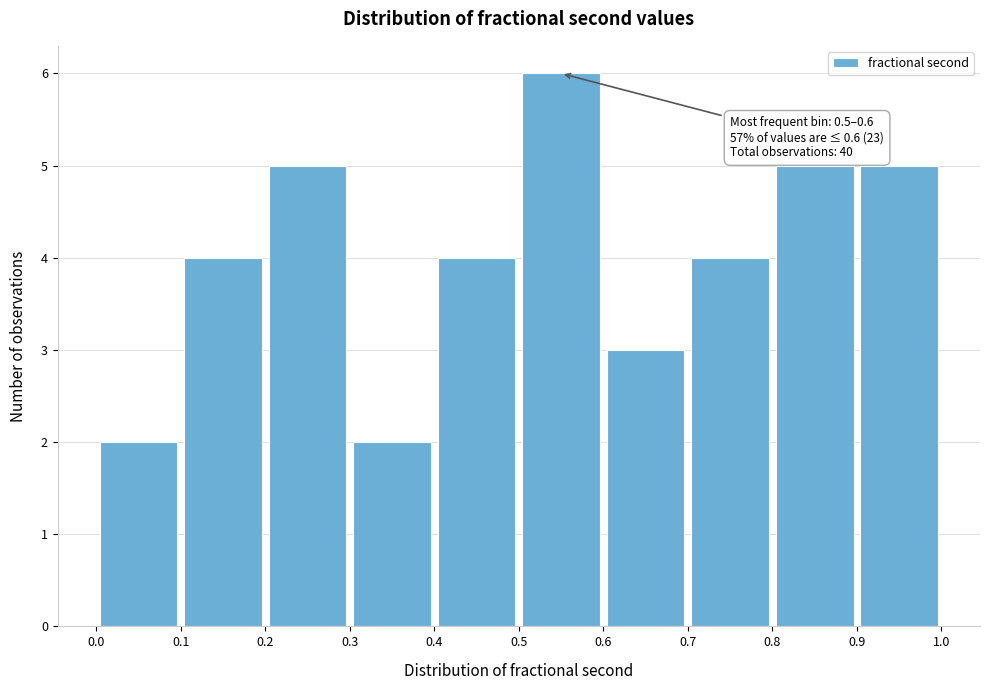

Over which range of the x-axis is the bar tallest?

0.5 to 0.6